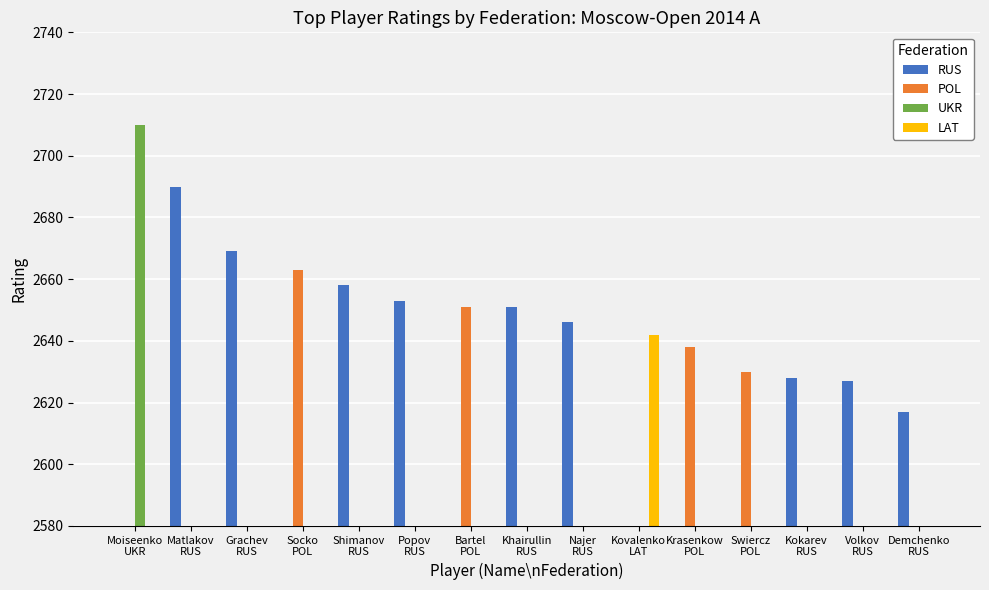

What is the total value across all series at Swiercz
POL?

2630